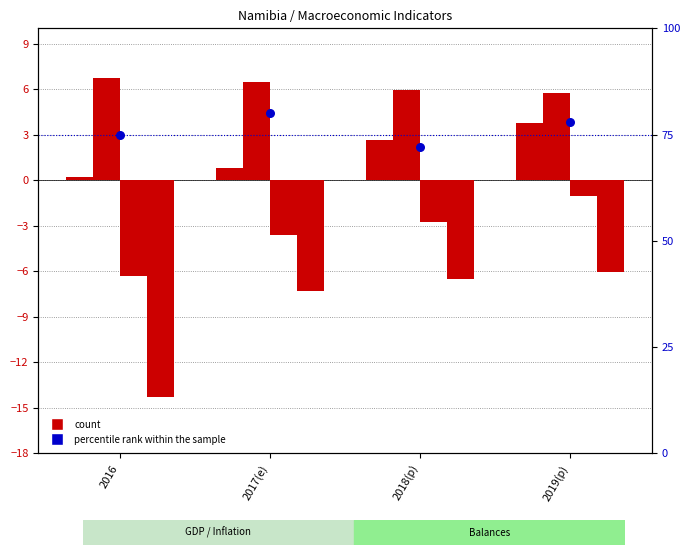

Which series reaches the maximum Y coordinate?

percentile rank within the sample